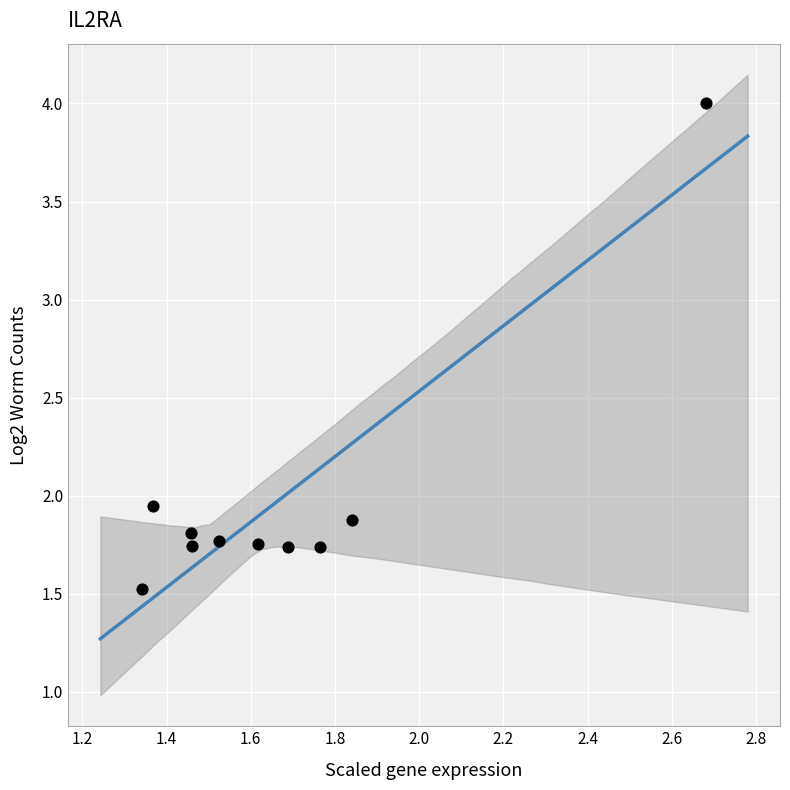

What is the range of Y values (max minus min)?

2.5